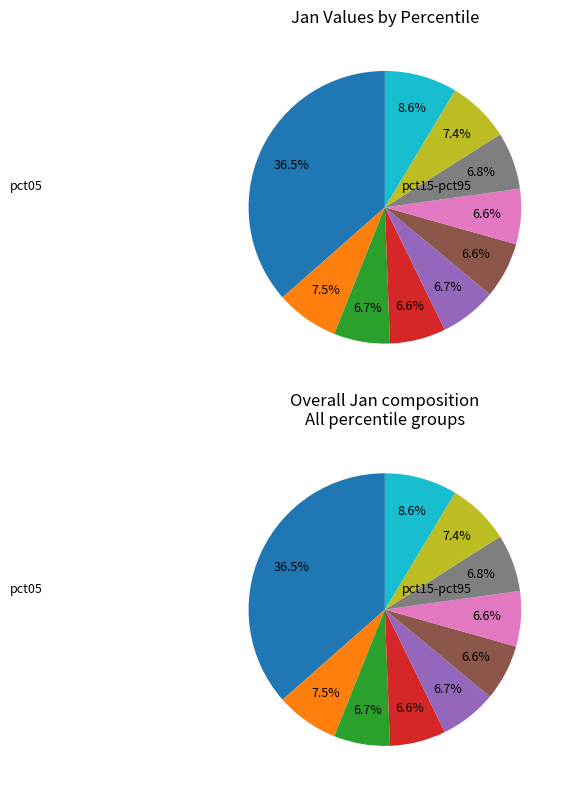

Is it true that pct65 is 7% of the pie?

True